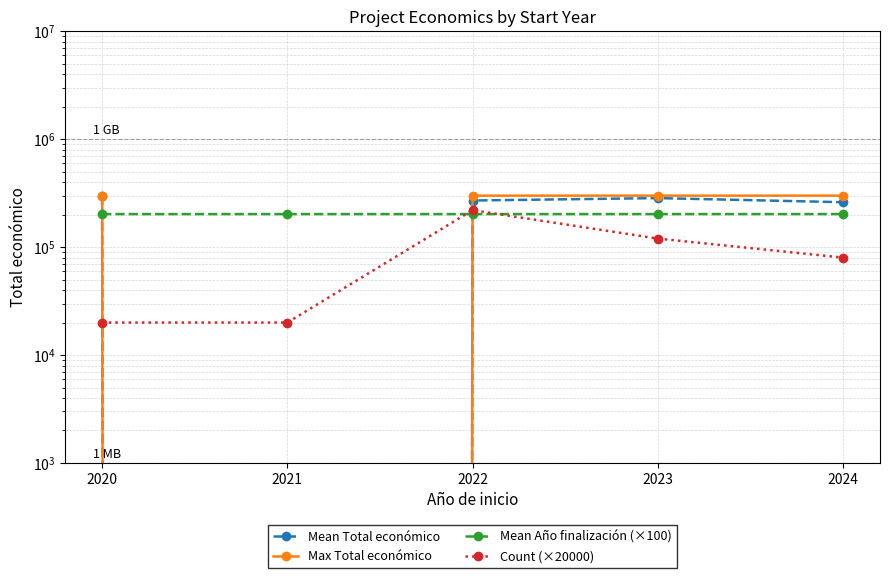

What is the total value across all series at 2024?

843239.5